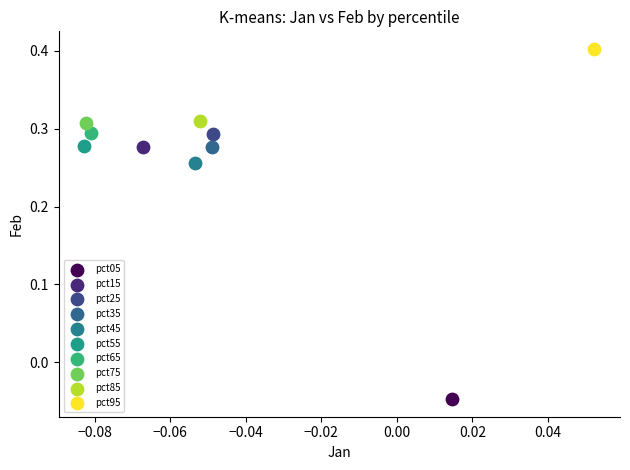

Which series contains the highest Y value?

pct95